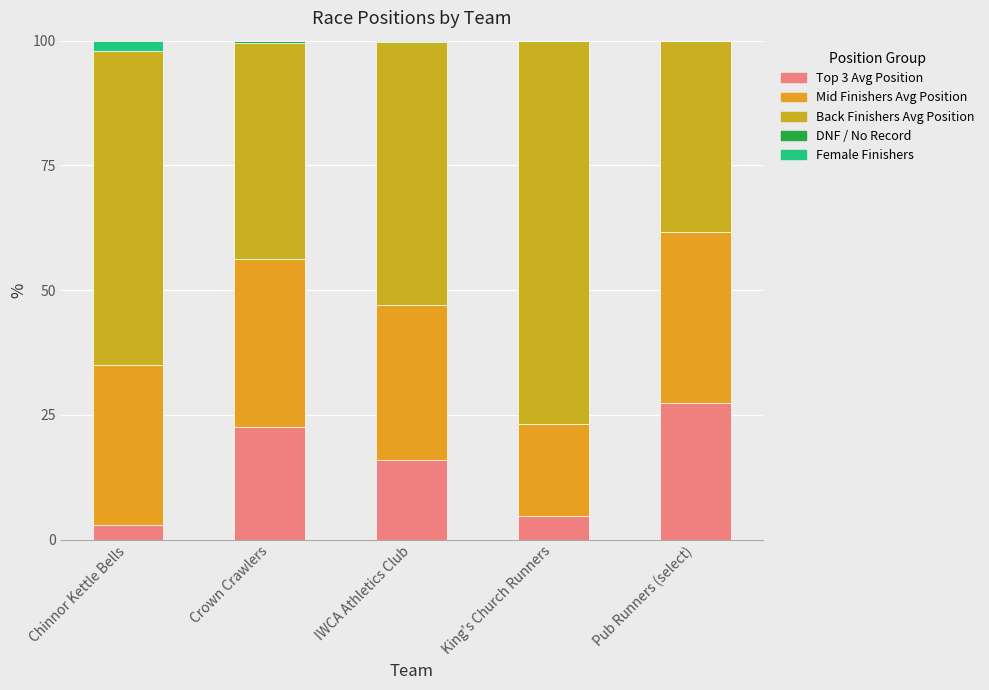

Which series changed the most between Chinnor Kettle Bells and Crown Crawlers?

Back Finishers Avg Position